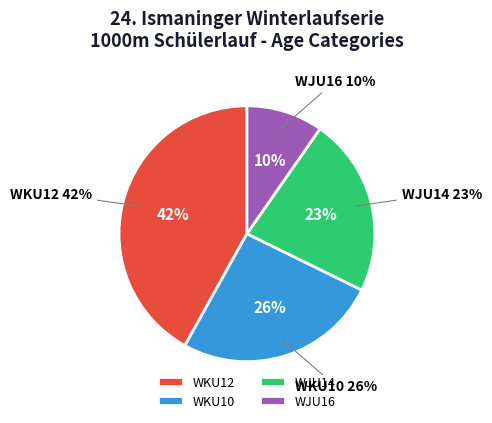

How many segments does this pie chart have?

4